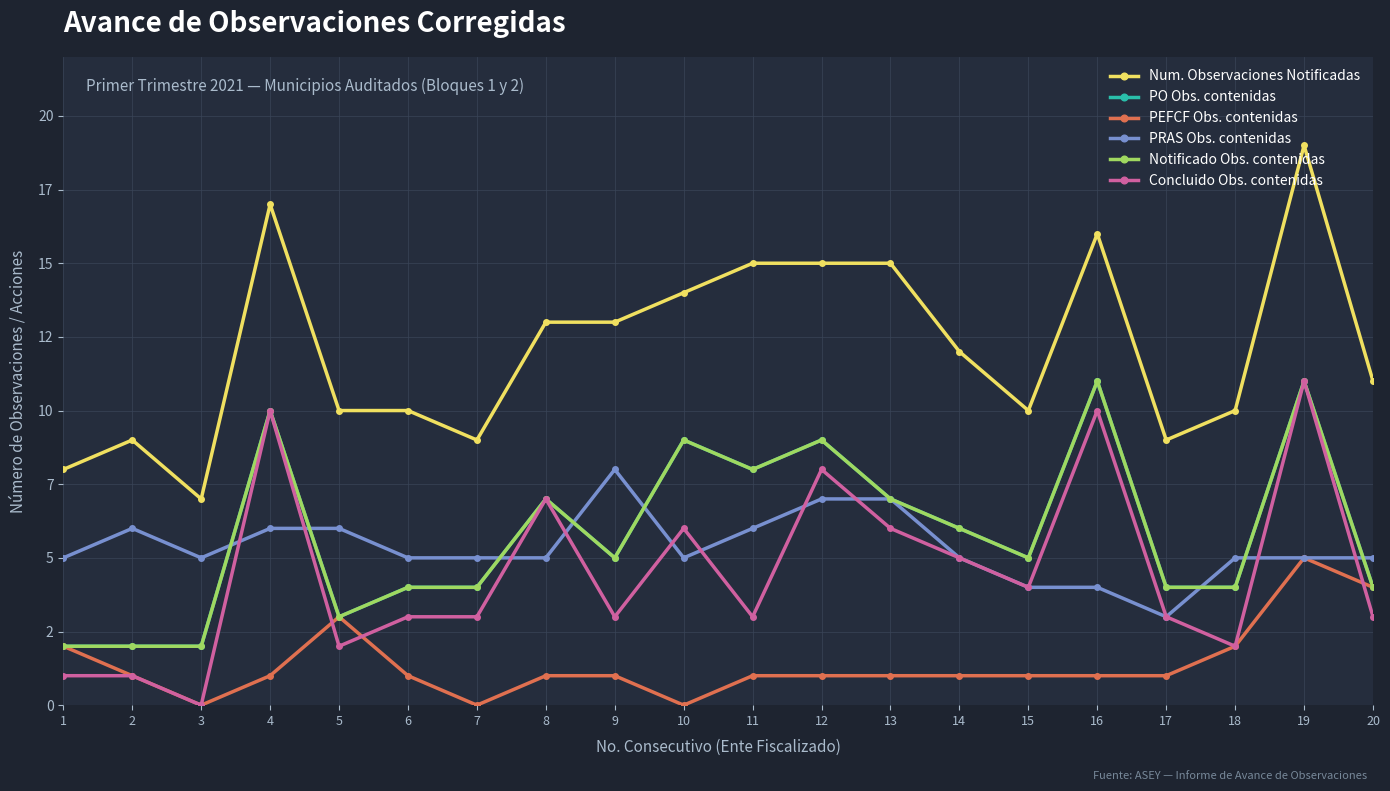

Which series has the largest total across all categories?

Num. Observaciones Notificadas